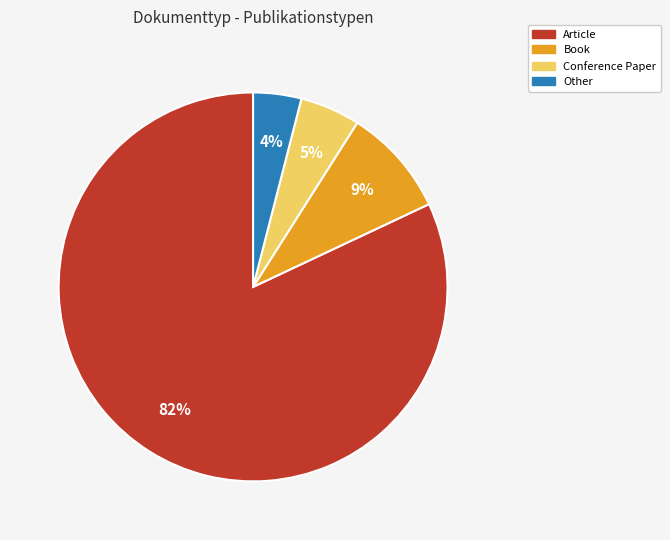

Count the number of slices in the pie.

4